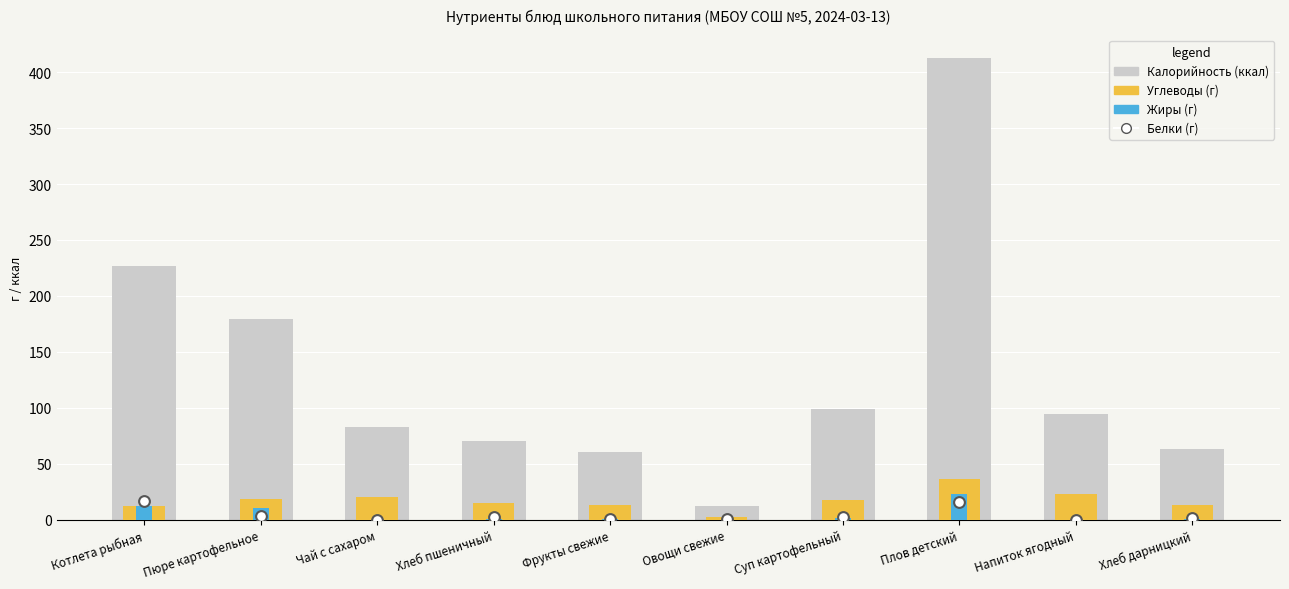

At which category is the sum across all series the highest?

Плов детский